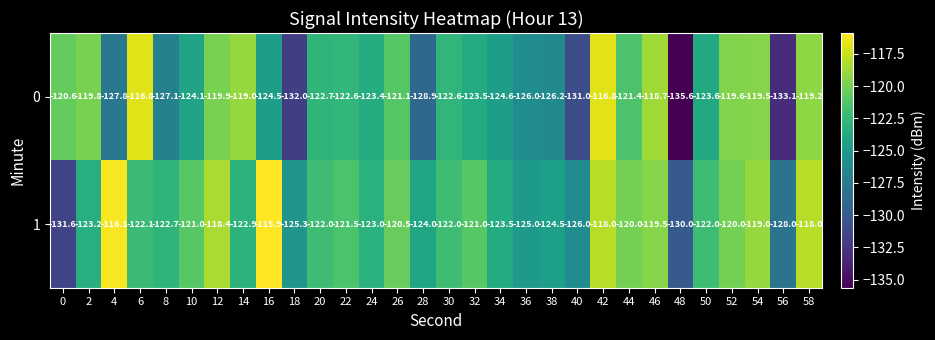

What is the difference between the maximum and minimum values in the 1 series?

15.7